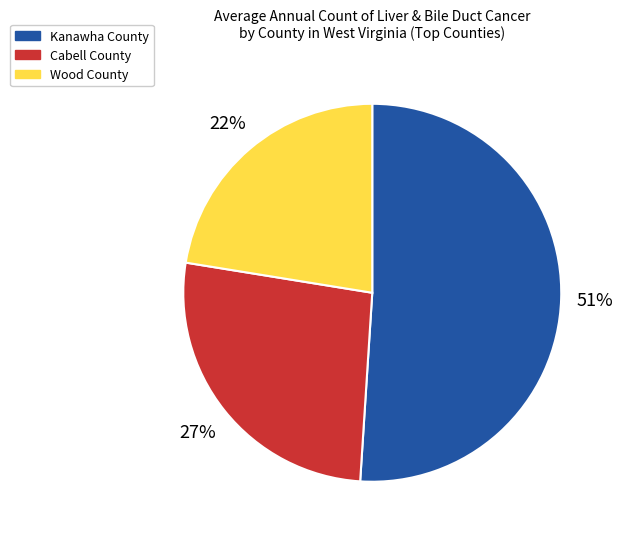

Is there any slice that represents more than half of the pie?

Yes